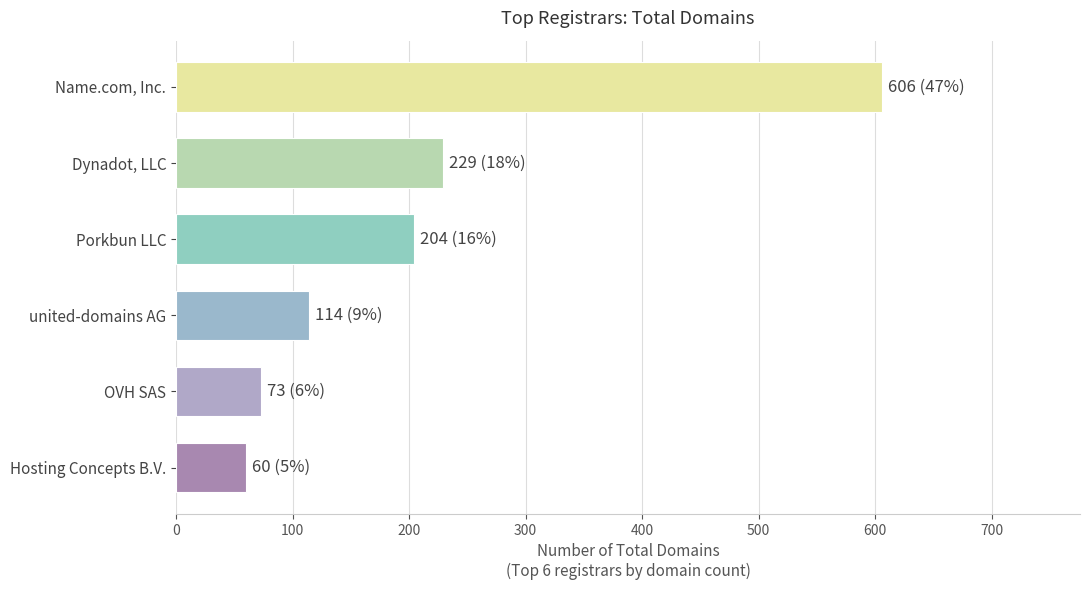

The value at Porkbun LLC is 204. True or false?

True